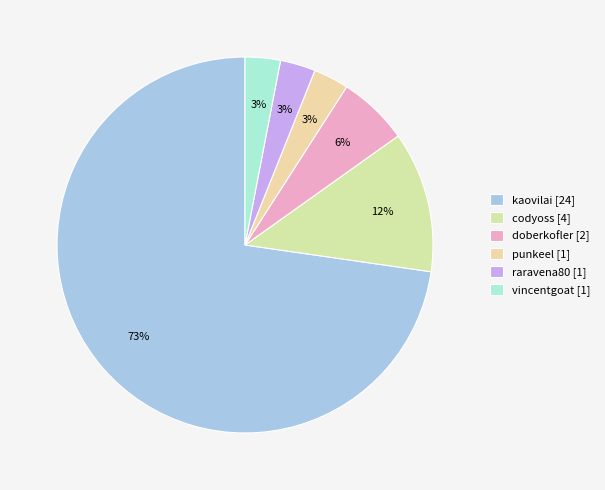

Between kaovilai and punkeel, which is larger?

kaovilai